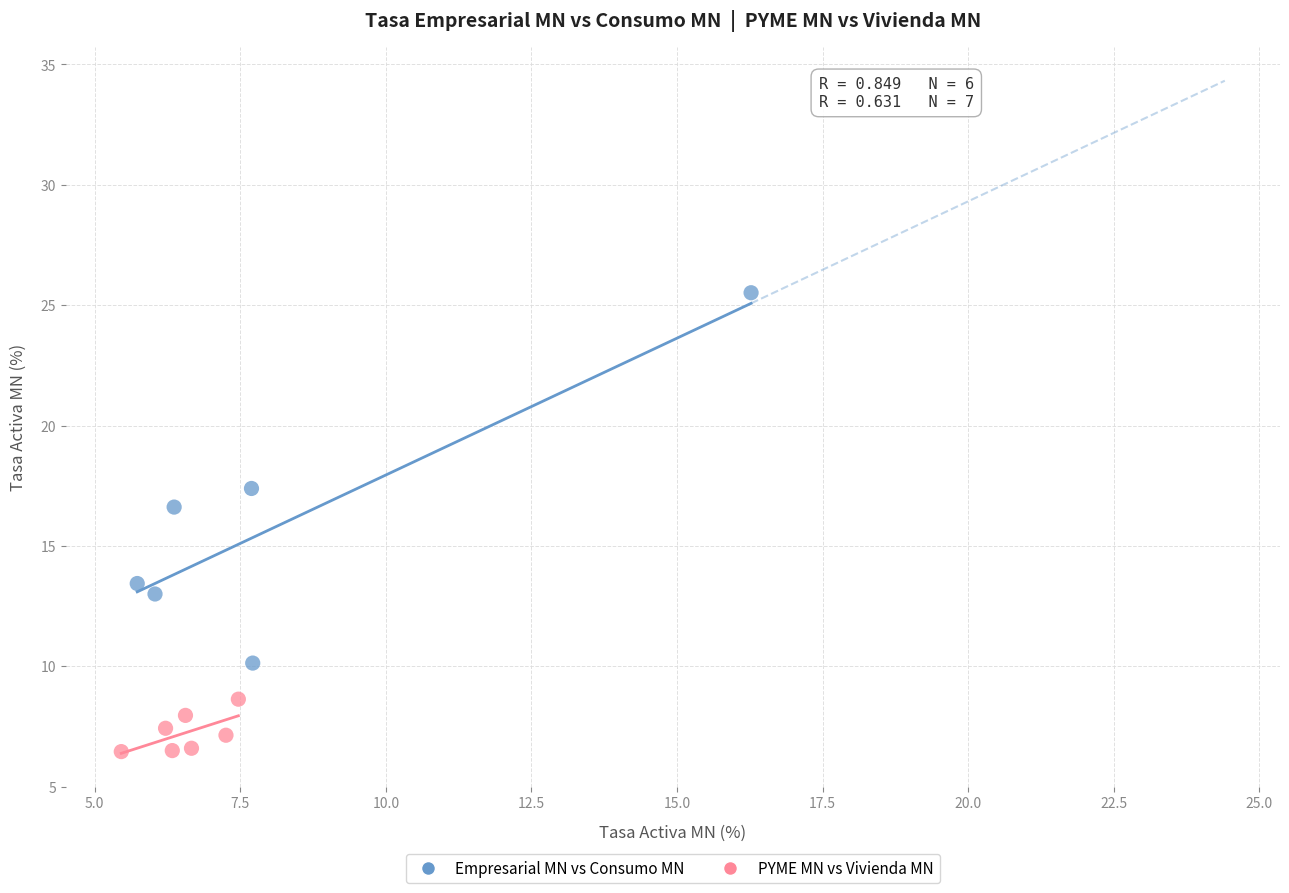

Which series contains the lowest Y value?

PYME MN vs Vivienda MN